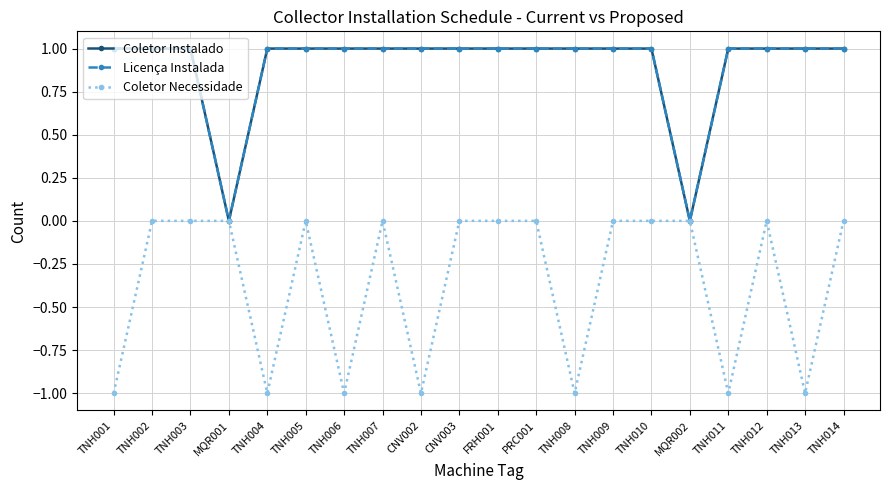

Is the value of Coletor Instalado at CNV003 greater than the value of Licença Instalada at TNH010?

No